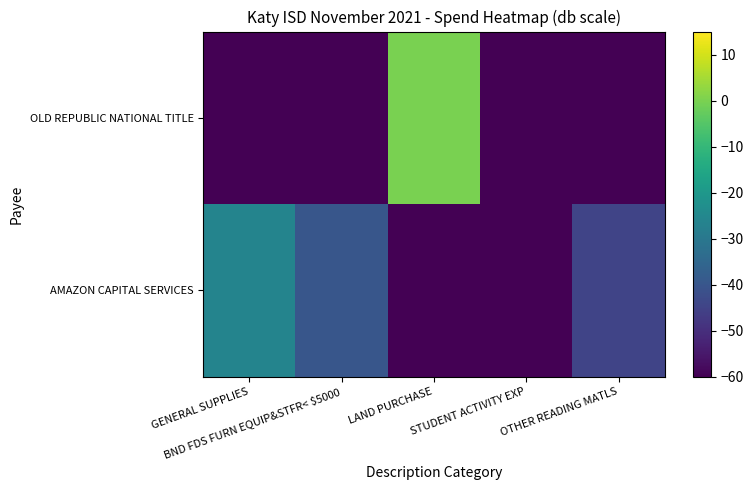

Which has a higher value, OTHER READING MATLS or BND FDS FURN EQUIP&STFR< $5000?

BND FDS FURN EQUIP&STFR< $5000